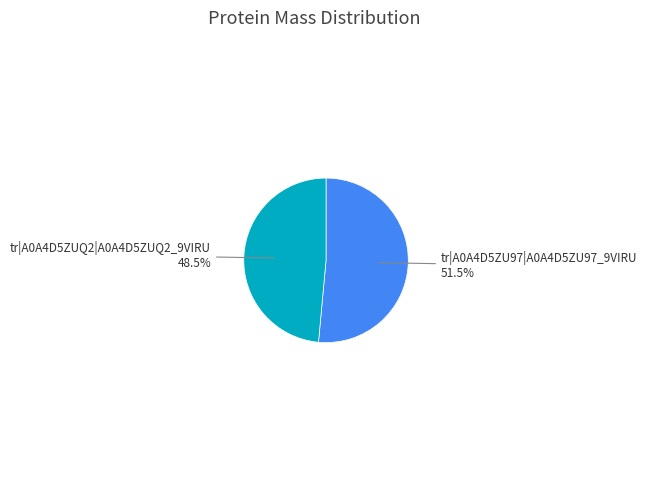

True or false: tr|A0A4D5ZU97|A0A4D5ZU97_9VIRU accounts for 59% of the total.

False